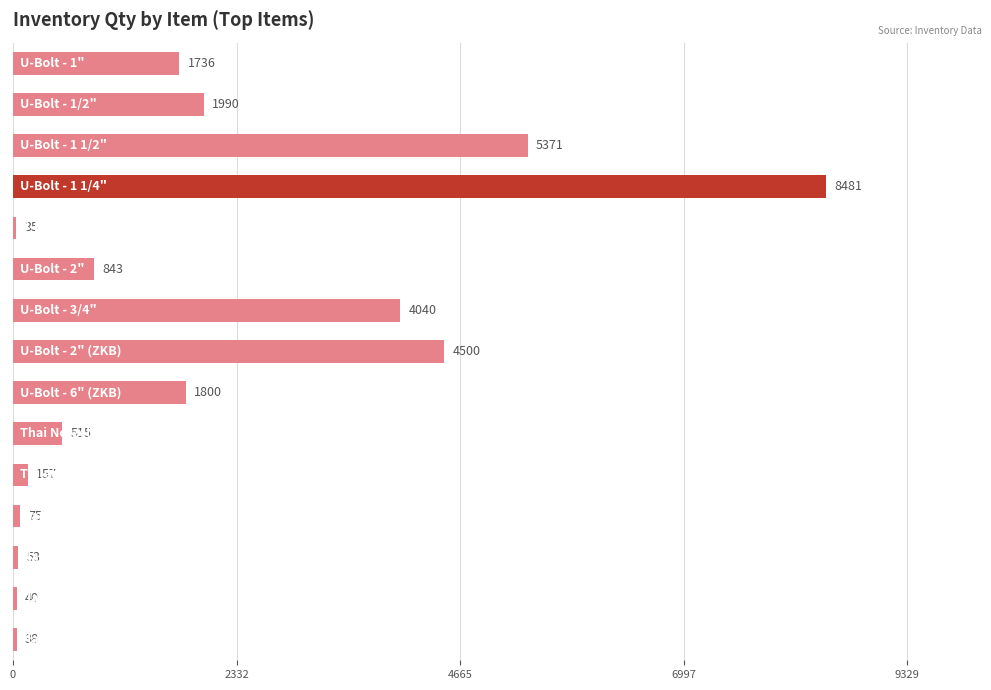

What is the difference between the maximum and minimum values?

8446